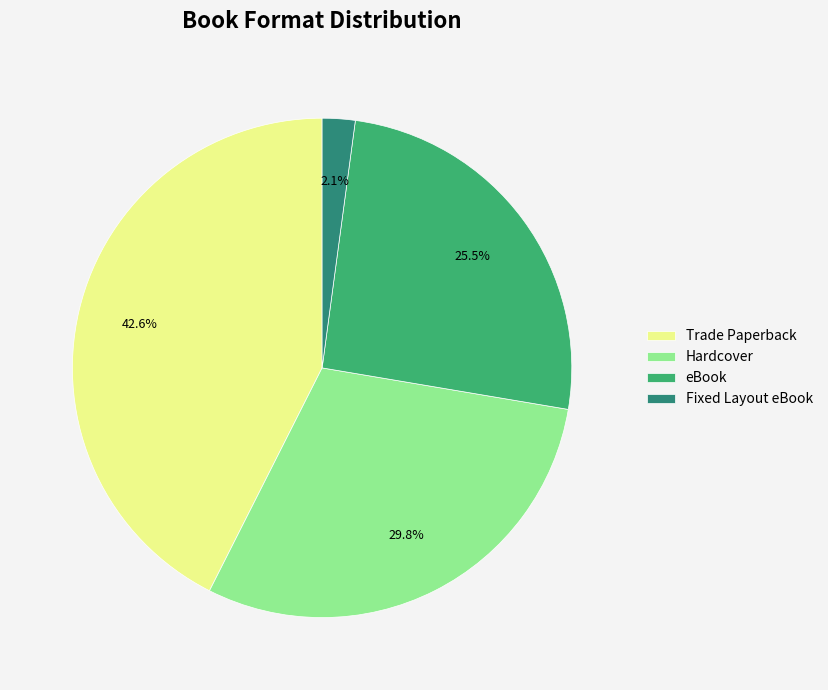

Is it true that Trade Paperback is 43% of the pie?

True